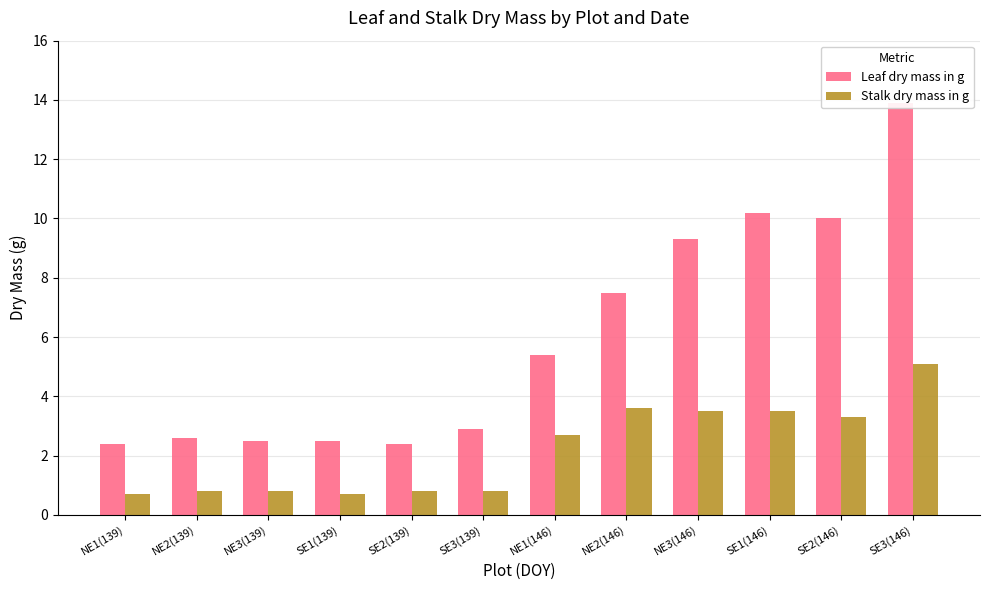

Reading right to left, transcribe all the data shown in this chart.

Leaf dry mass in g: 13.9	10.0	10.2	9.3	7.5	5.4	2.9	2.4	2.5	2.5	2.6	2.4
Stalk dry mass in g: 5.1	3.3	3.5	3.5	3.6	2.7	0.8	0.8	0.7	0.8	0.8	0.7